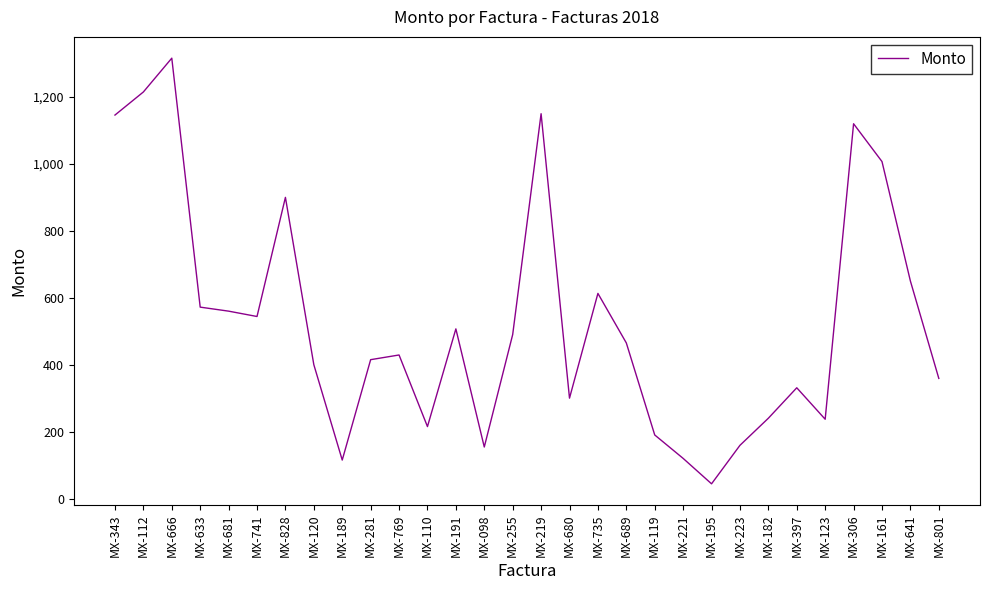

How many interior local valleys (lower than both neighbors) does the data have?

7